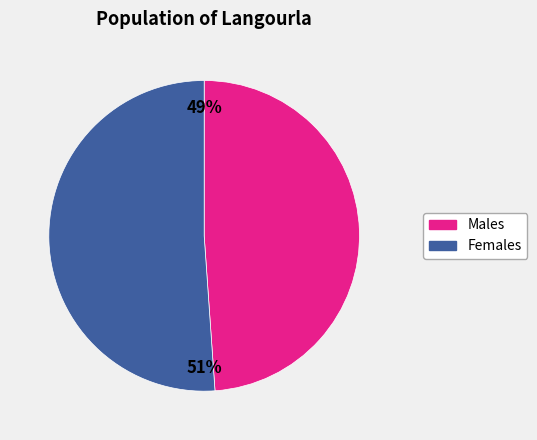

To the nearest percent, what is the difference between the largest and smallest slice percentages?

2%